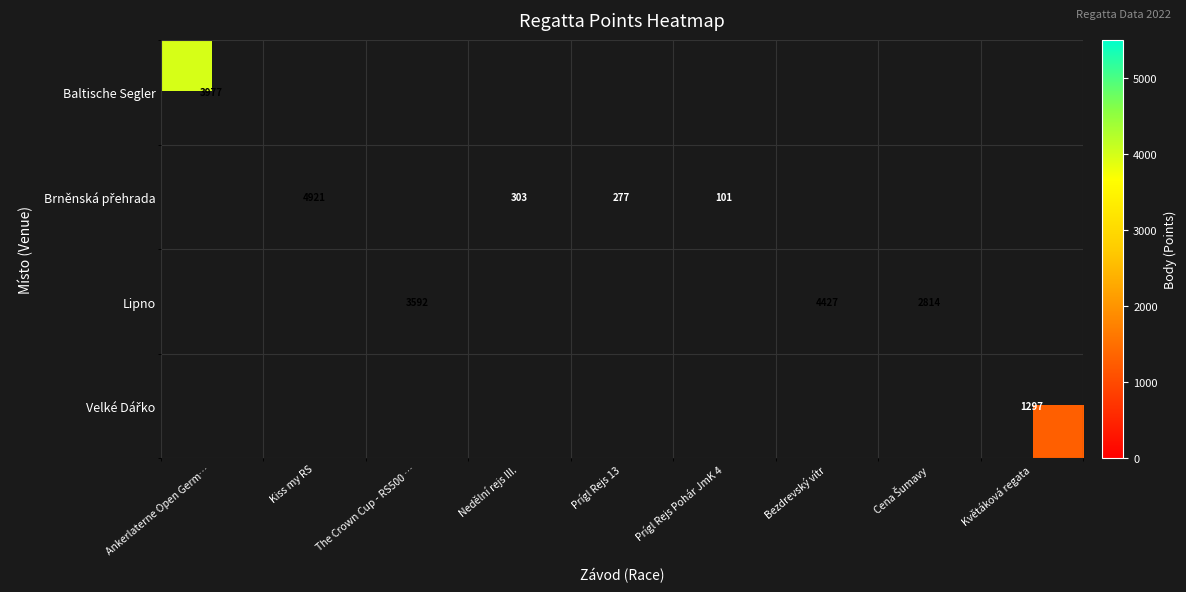

The value of Baltische Segler at Ankerlaterne Open Germ… is 2005. True or false?

False